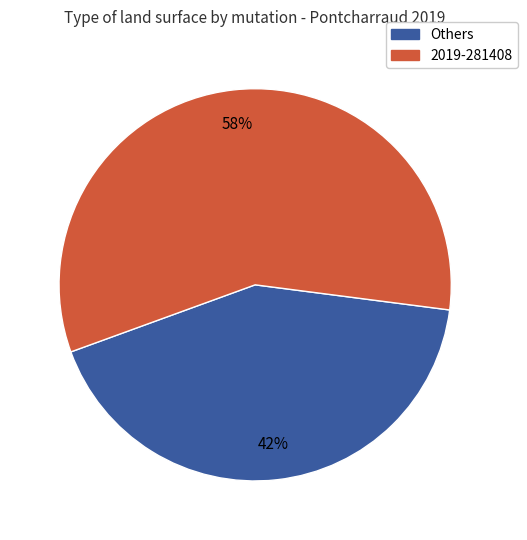

How many segments does this pie chart have?

2